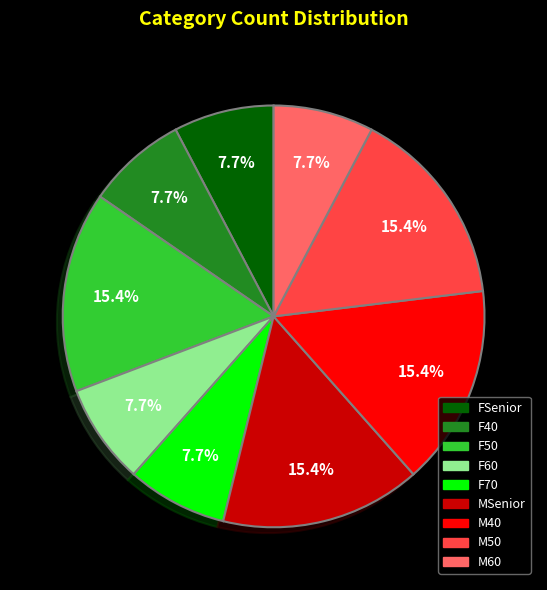

Is FSenior the majority of the pie?

No